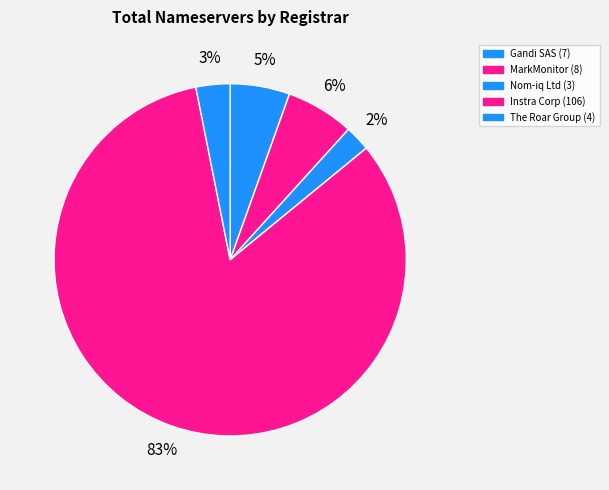

How many slices are in this pie chart?

5